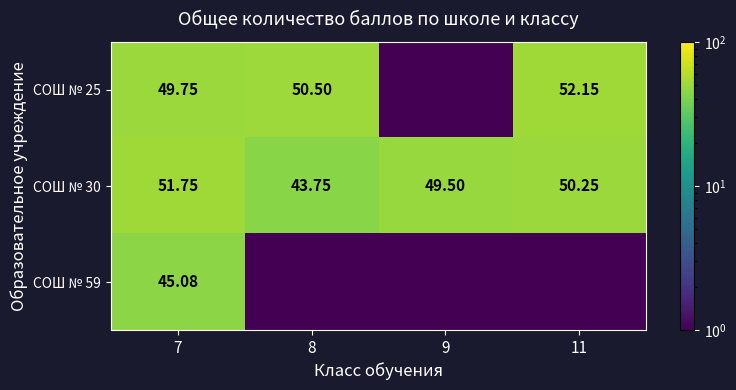

How many distinct data groups are displayed?

3